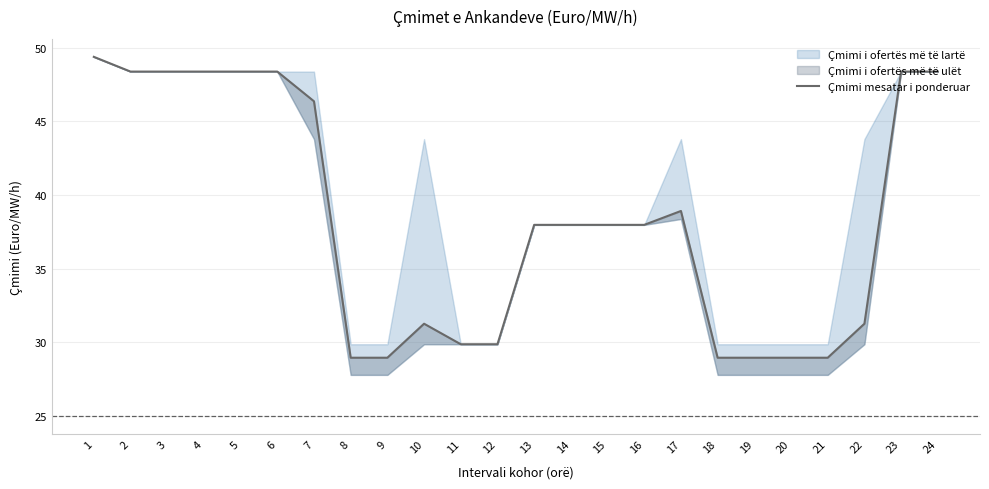

Rank the categories by value from lowest to highest.

8, 9, 18, 19, 20, 21, 11, 12, 10, 22, 13, 14, 15, 16, 17, 7, 2, 3, 4, 5, 6, 23, 24, 1